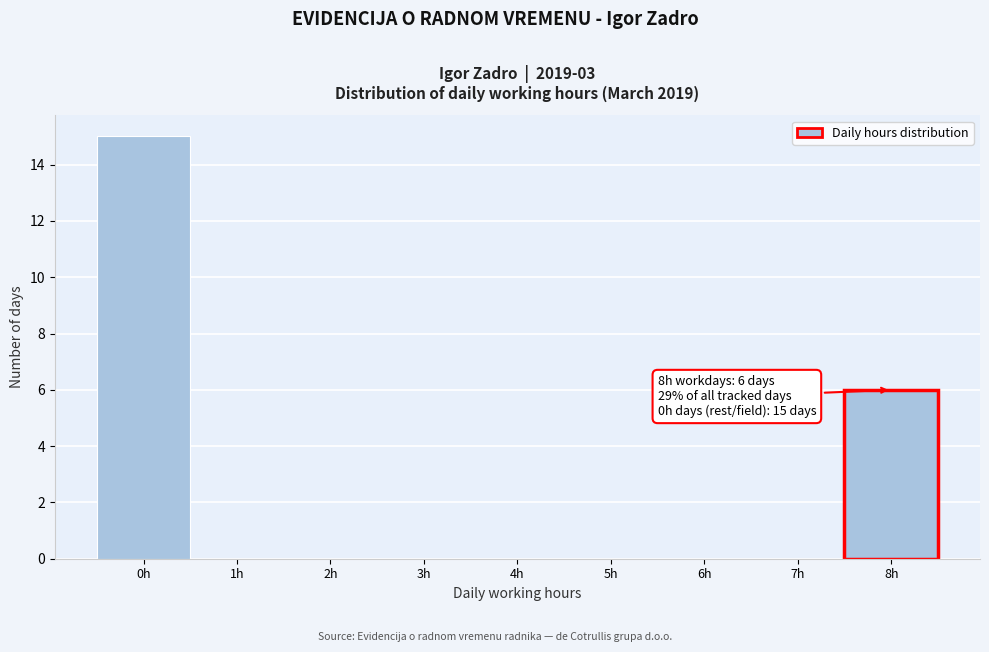

Over which range of the x-axis is the bar tallest?

-0.5 to 0.5